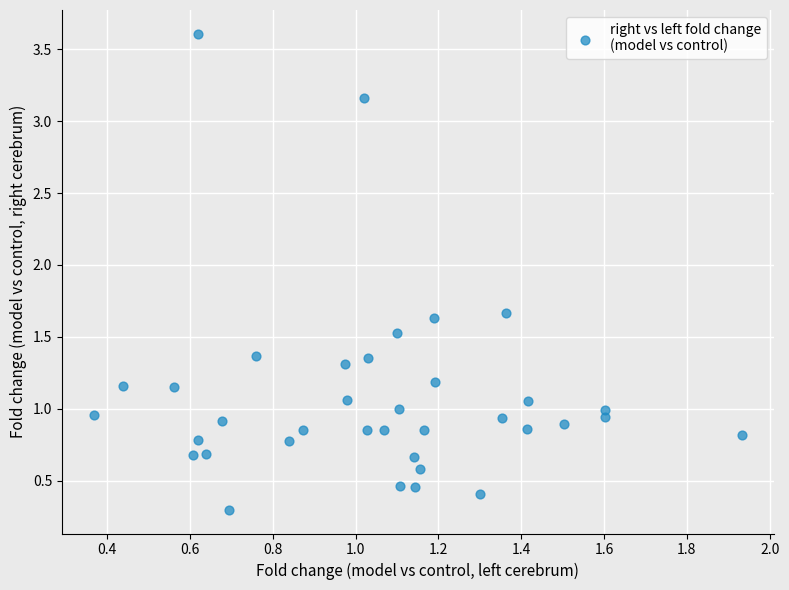

What is the range of Y values (max minus min)?

3.3